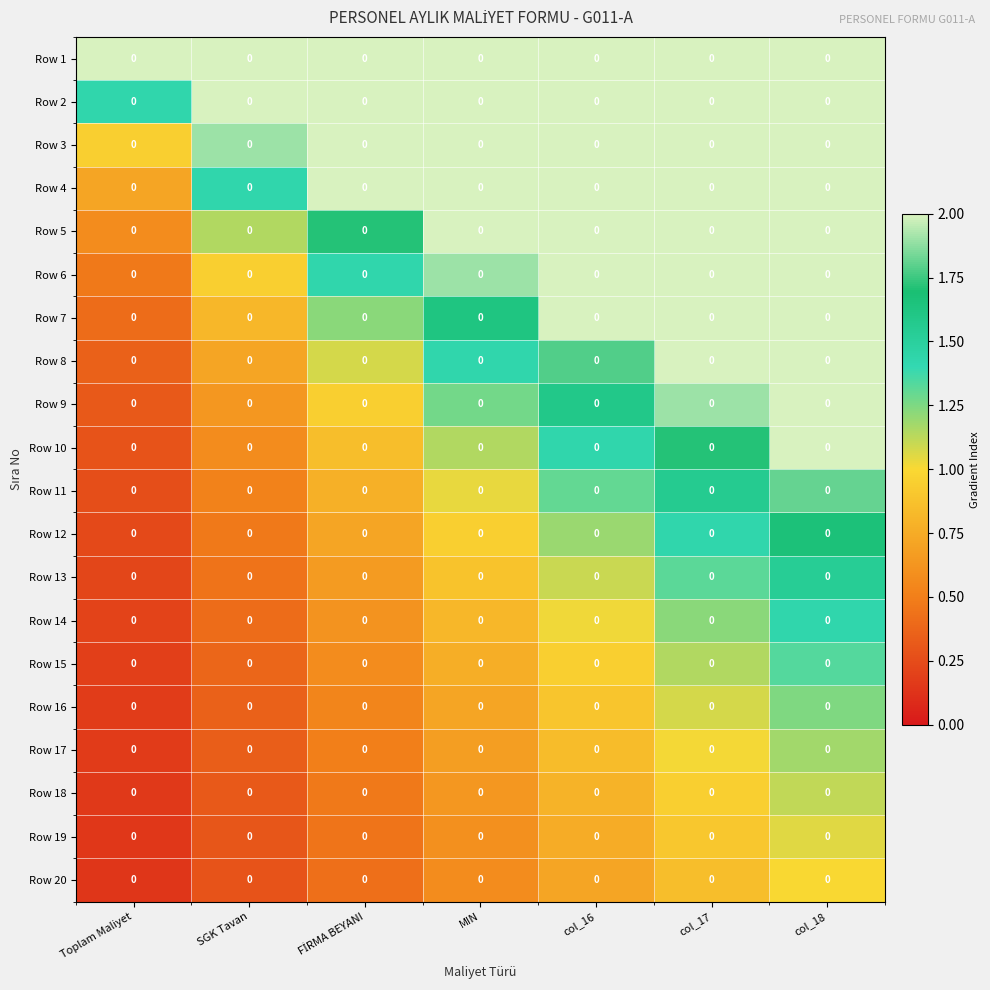

True or false: Row 6 has a value of 2.0 at col_17.

True